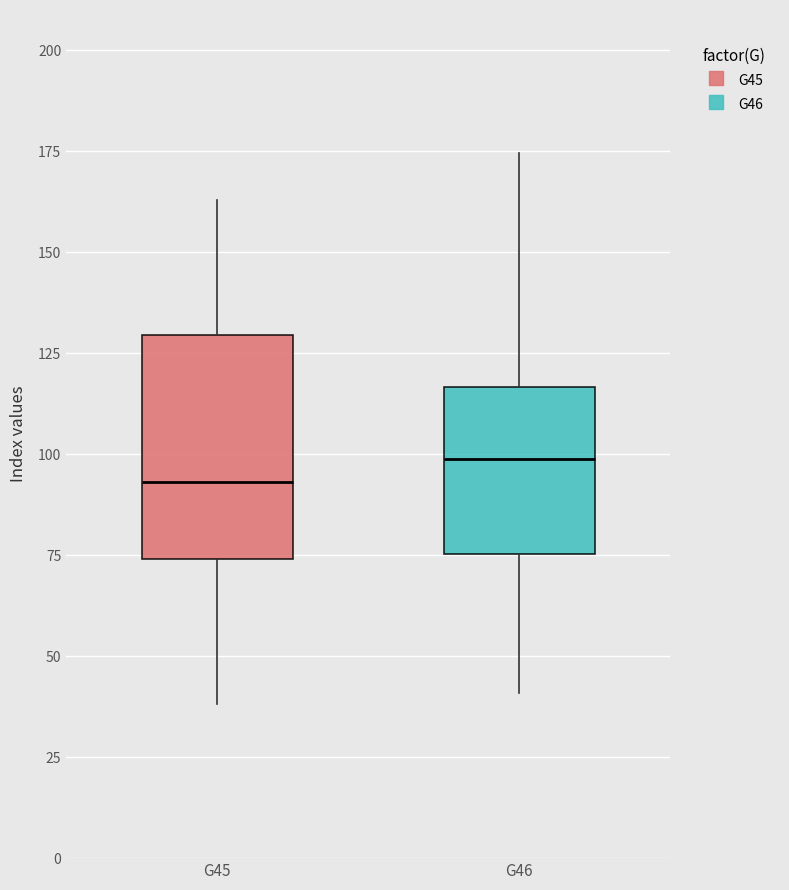

Comparing the boxes themselves (not the whiskers), which one is the tallest?

G45